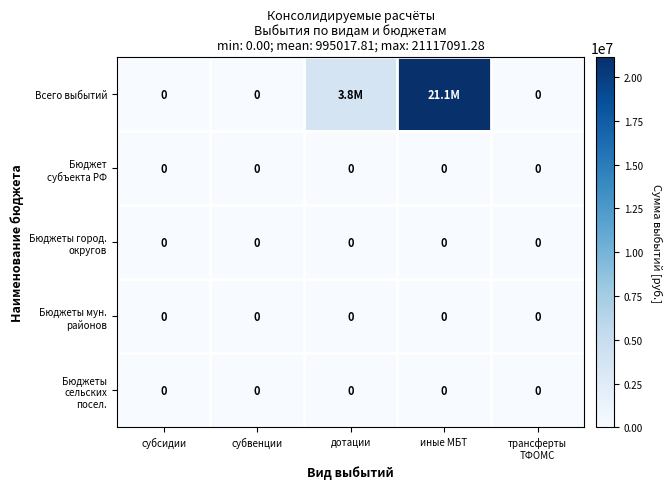

What is the difference between the highest and lowest values at дотации?

3758354.0